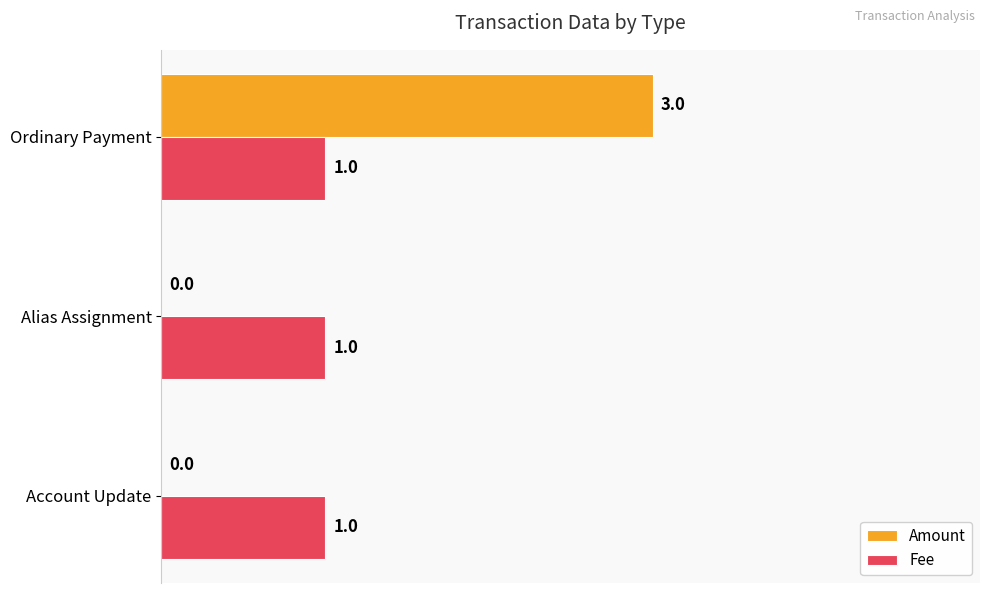

What is the sum of all Fee values?

3